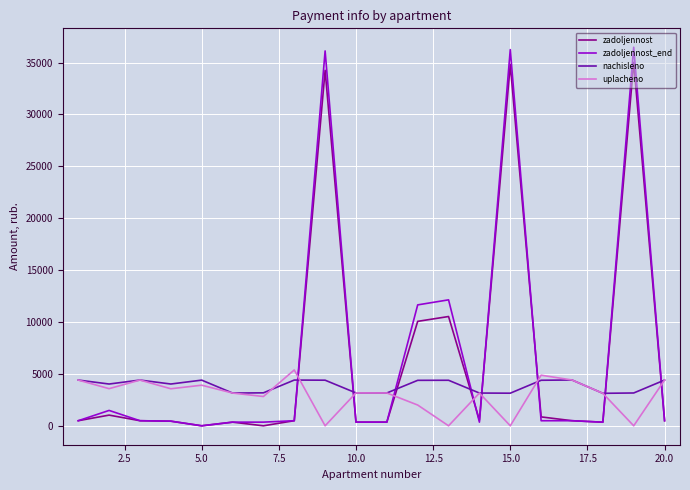

What is the average value of the zadoljennost_end series?

6980.1